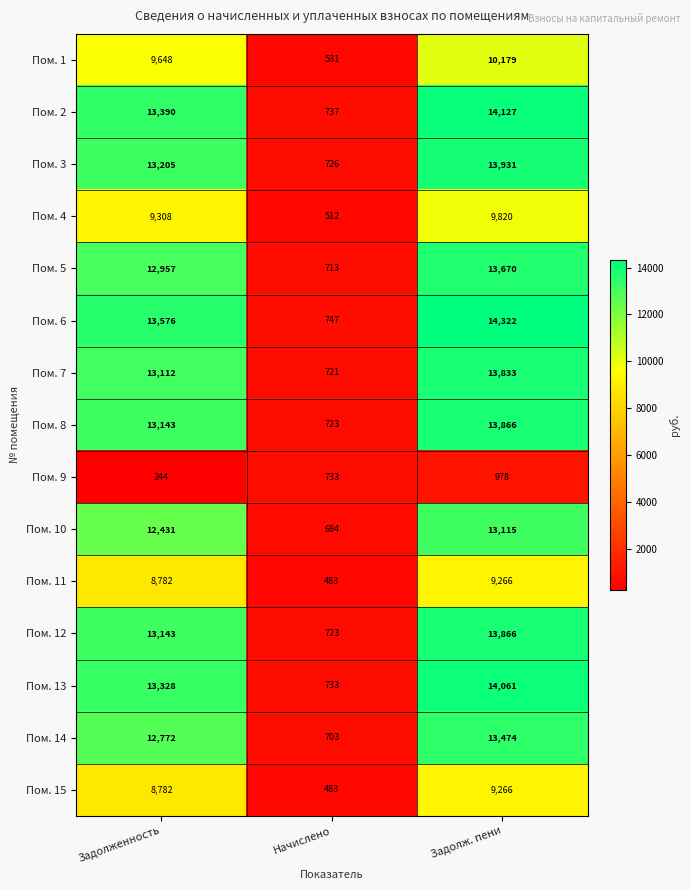

What is the difference between the Пом. 6 values at Задолженность and Начислено?

12829